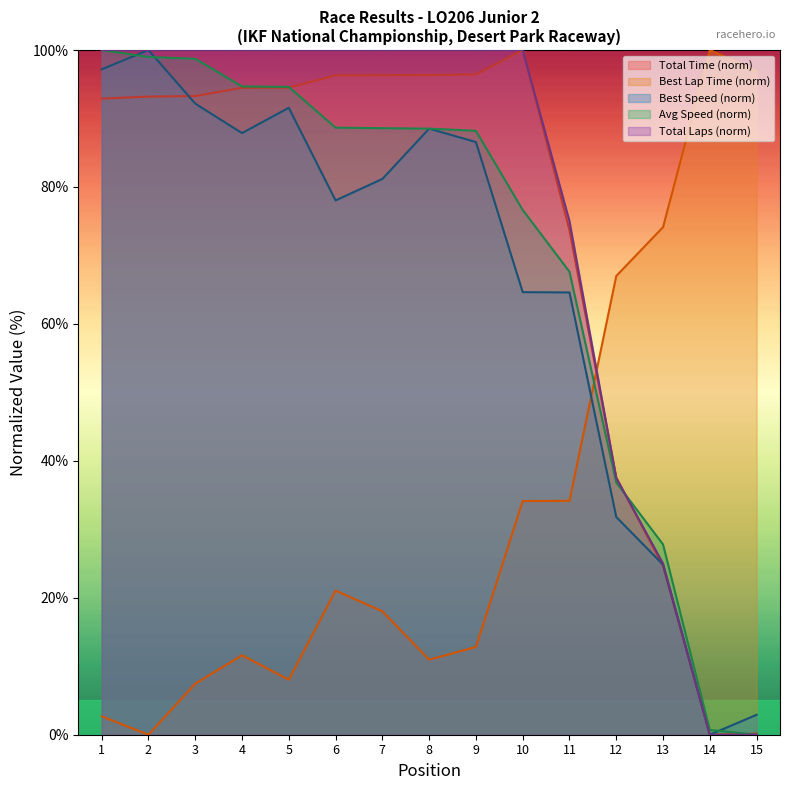

Between 7 and 1, which is larger?

7